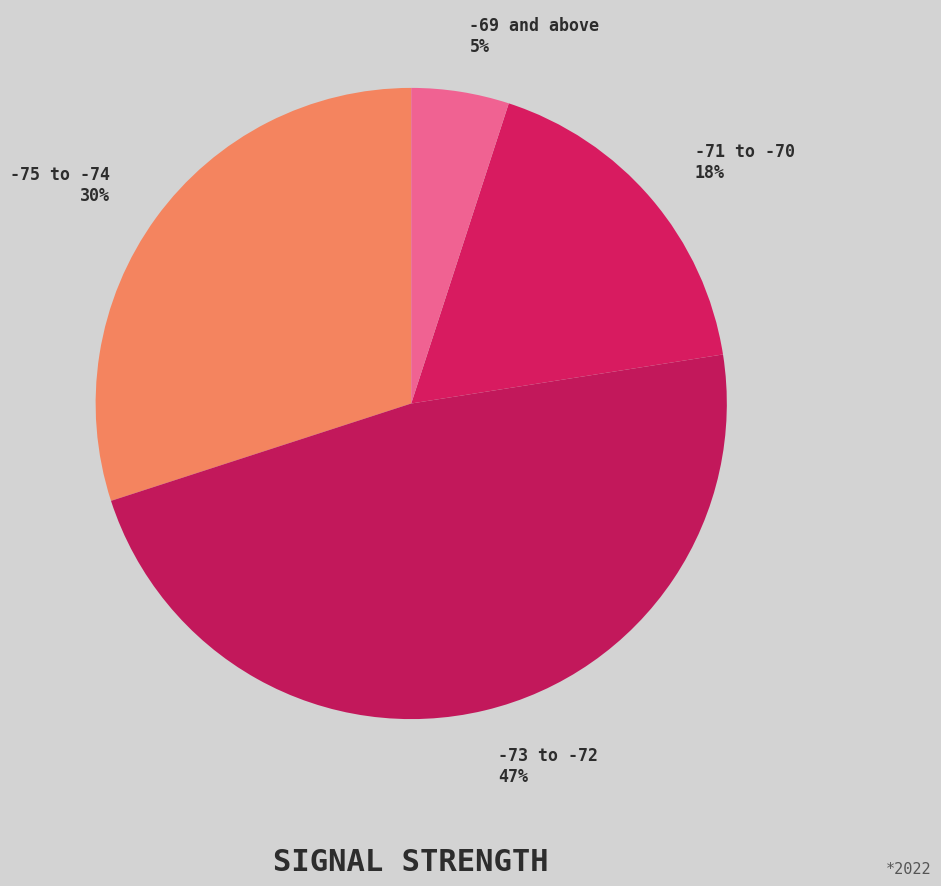

To the nearest percent, what is the average slice percentage?

25%